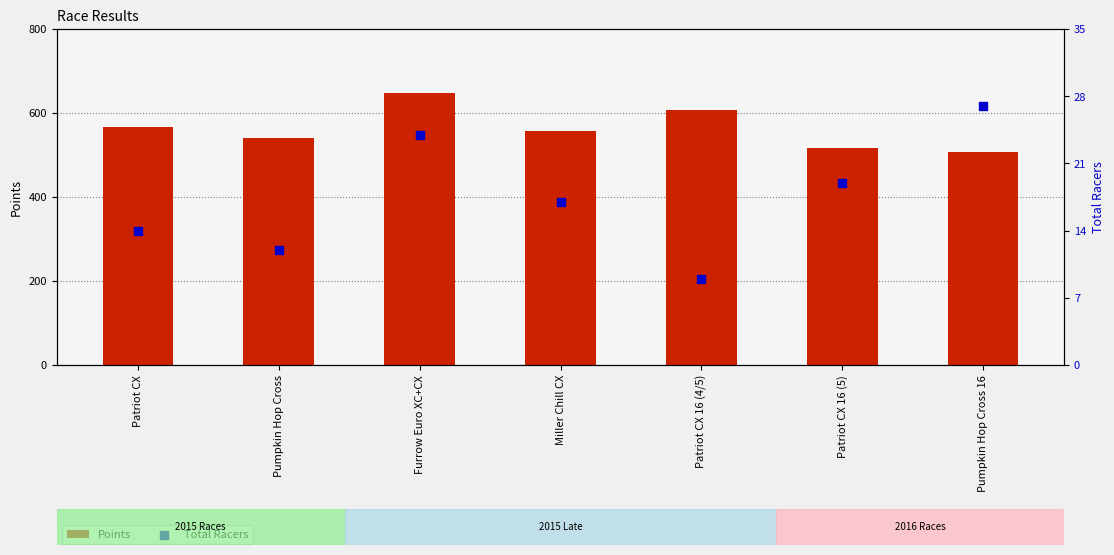

Which series contains the highest Y value?

Points